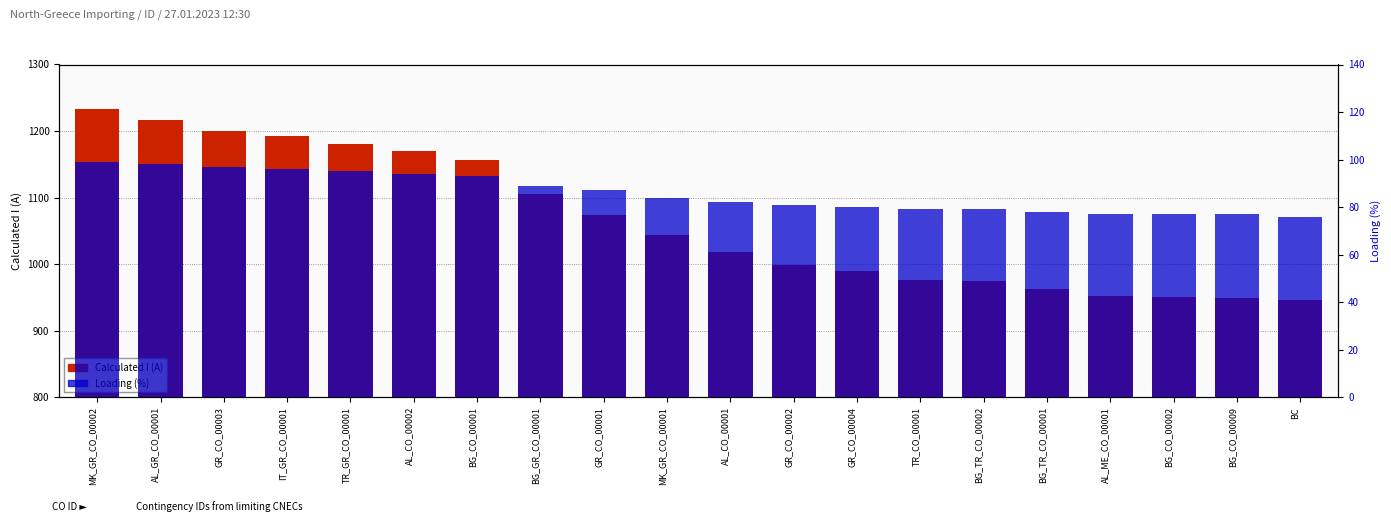

At which category does the chart reach its minimum across all series?

BC